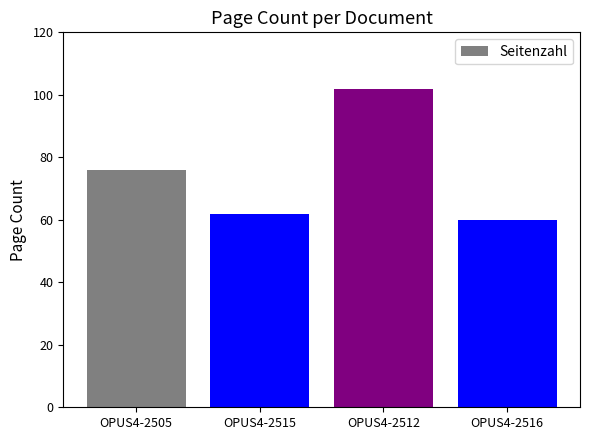

How many categories are shown in the chart?

4